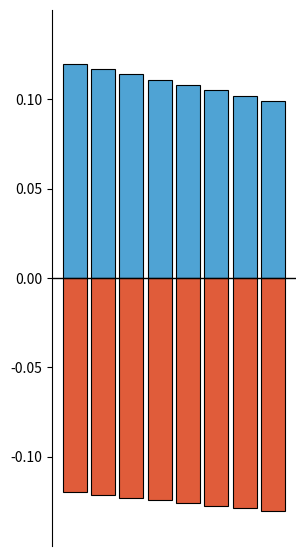

Reading right to left, transcribe all the data shown in this chart.

Max (1): 0.1	0.1	0.1	0.1	0.1	0.1	0.1	0.1
Min (0): -0.1	-0.1	-0.1	-0.1	-0.1	-0.1	-0.1	-0.1